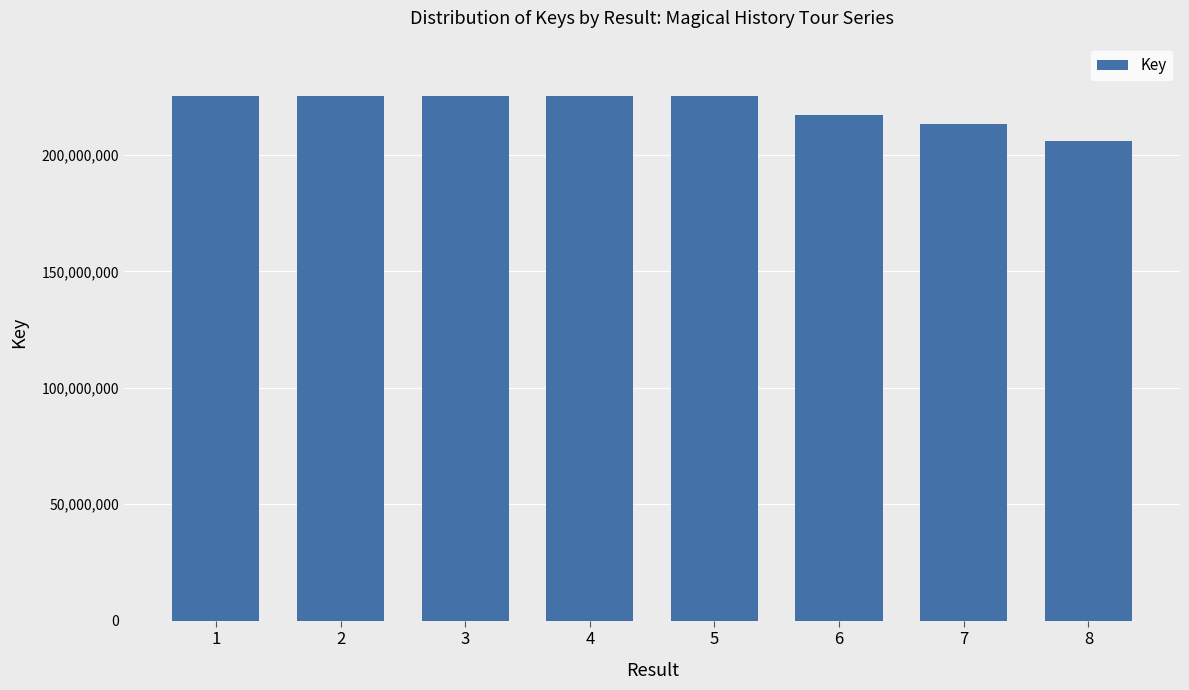

What is the minimum value shown in the chart?

206088940